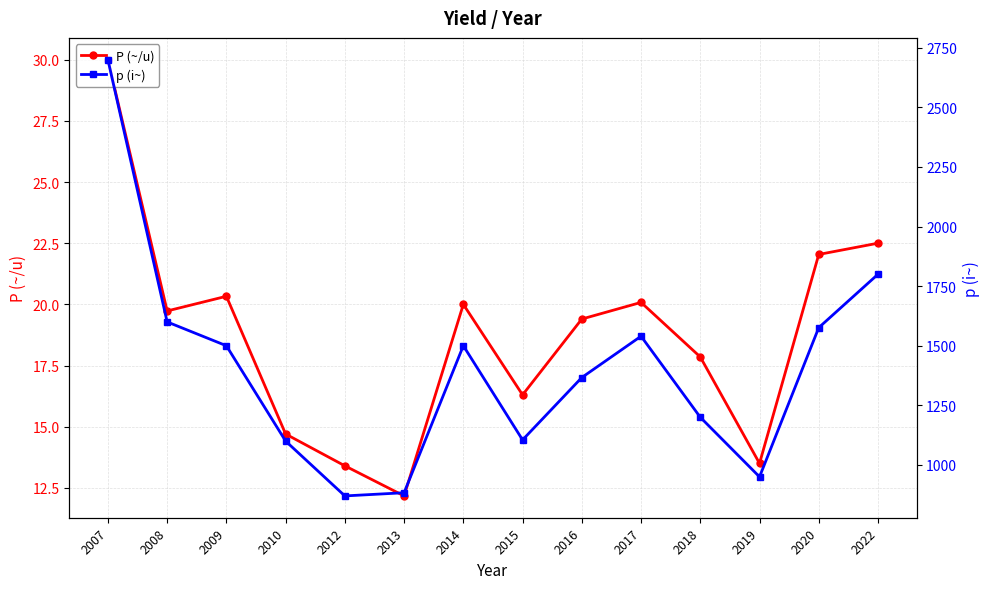

Which series has the largest range (max minus min)?

p (i~)